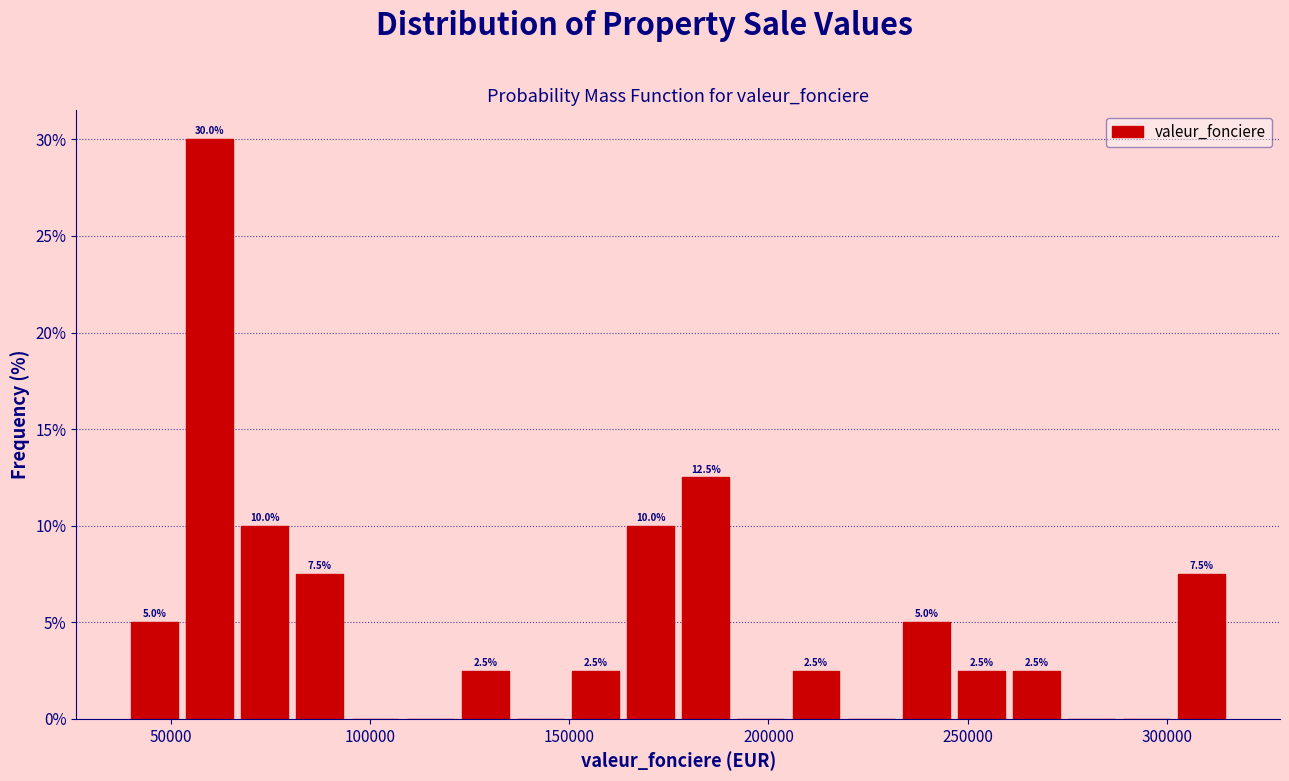

Around what value on the x-axis is the tallest bar? Give the approximate position of its centre, as read against the axis.

60000